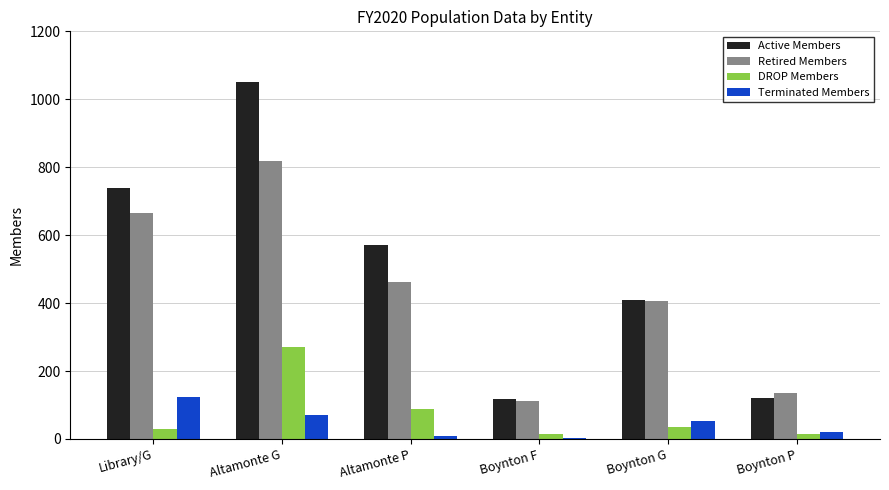

Which category has the highest value in the Retired Members series?

Altamonte G